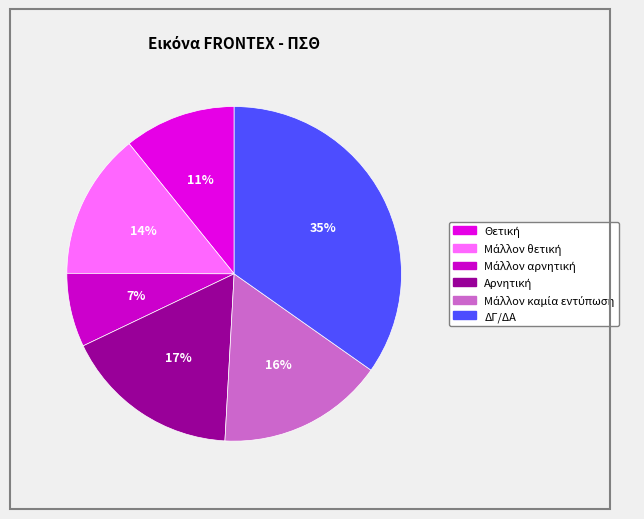

To the nearest percent, what is the average slice percentage?

17%